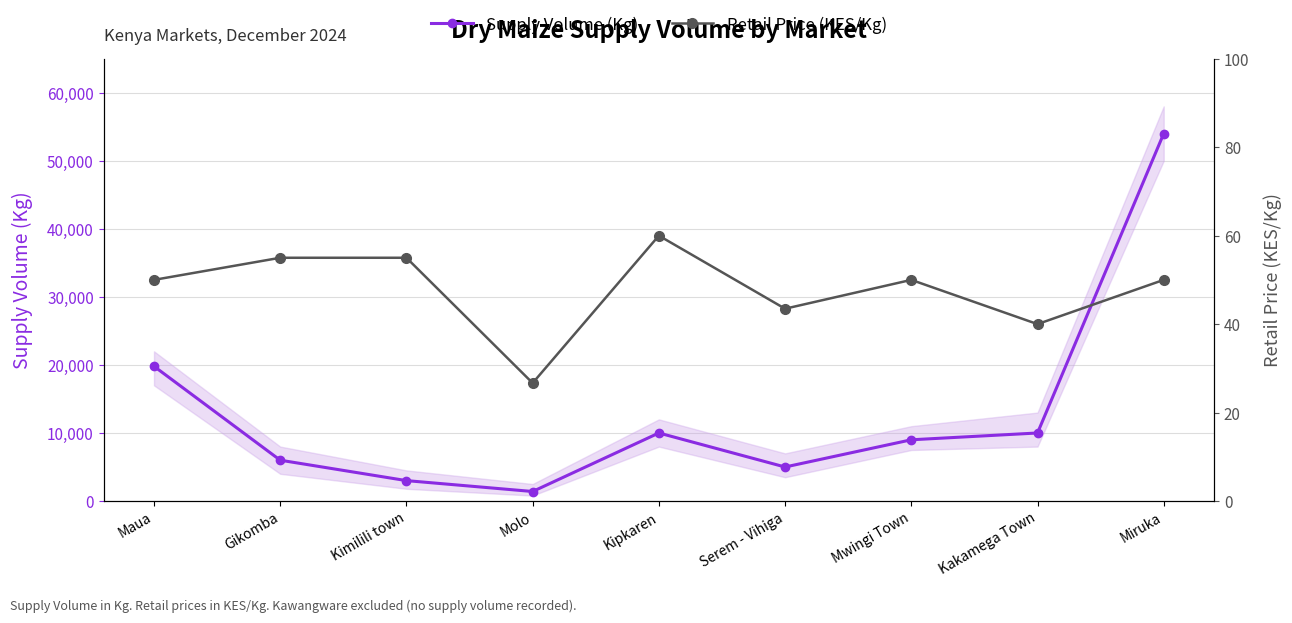

How many interior local valleys does the Retail Price (KES/Kg) series have?

3